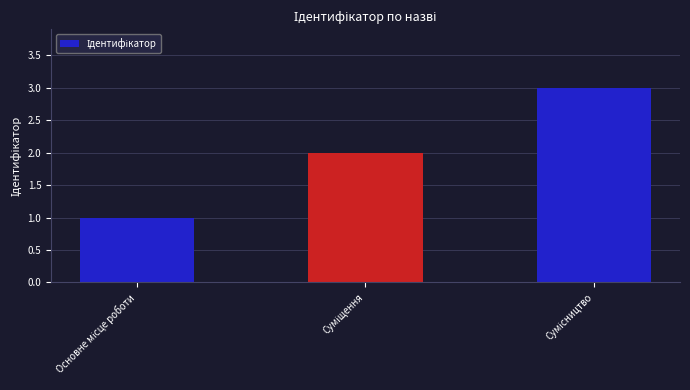

What is the greatest value displayed?

3